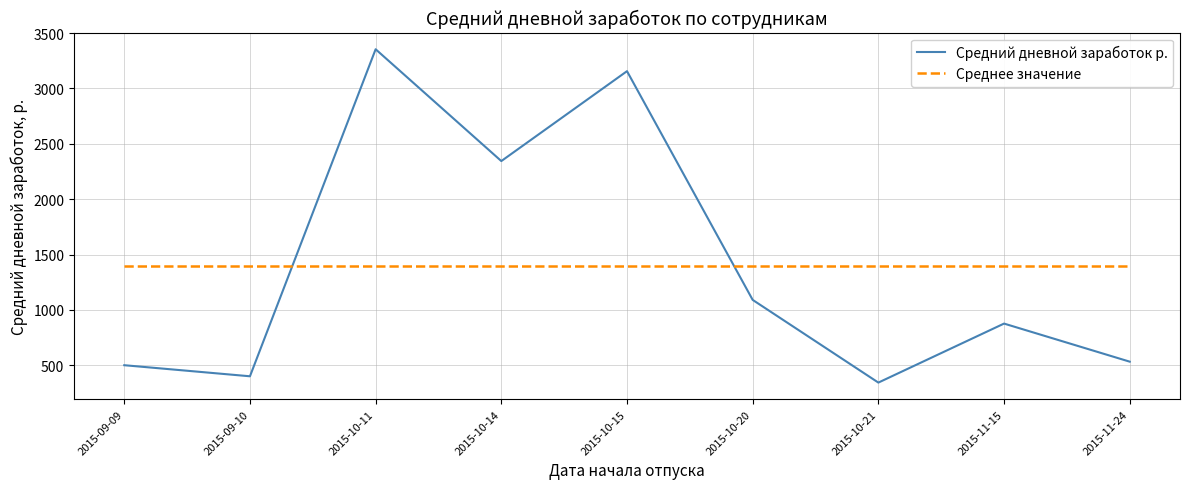

Which series has the largest range (max minus min)?

Средний дневной заработок р.